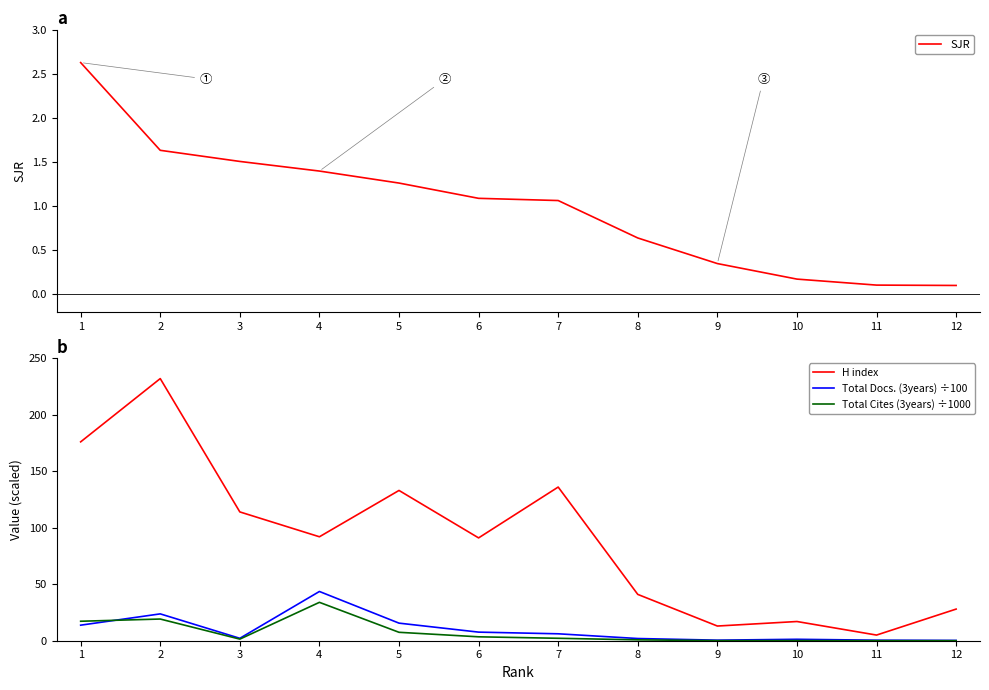

Which series changed the most between 2 and 8?

H index